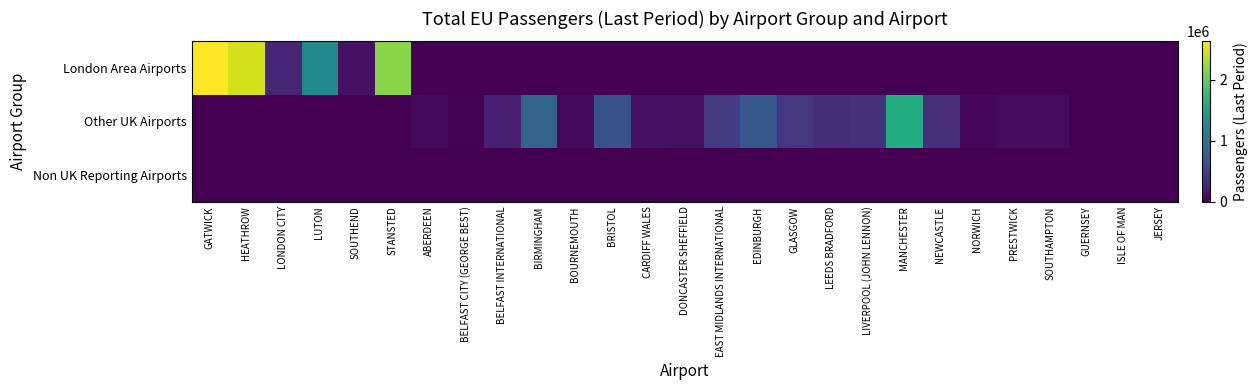

How many series are shown in this chart?

3